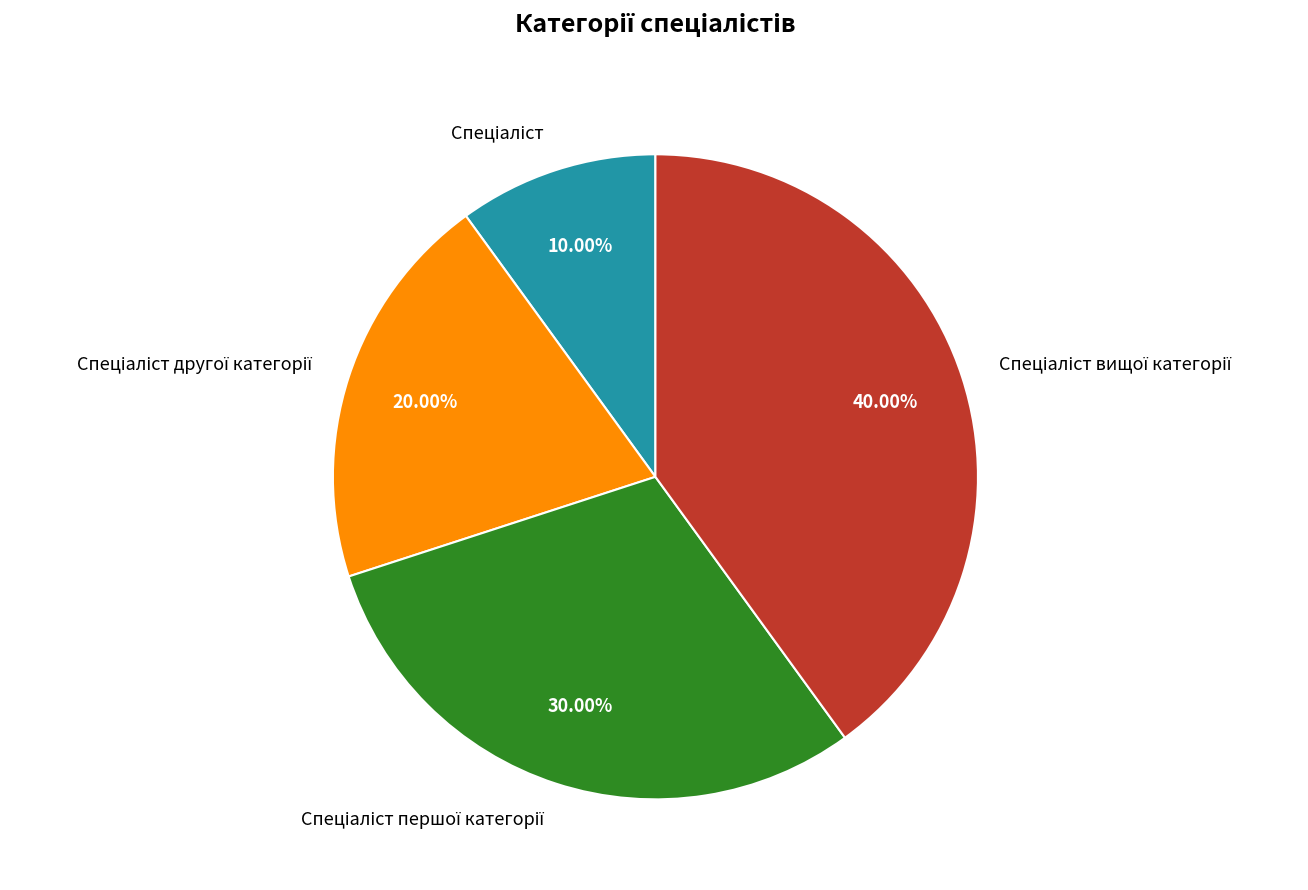

Count the number of slices in the pie.

4